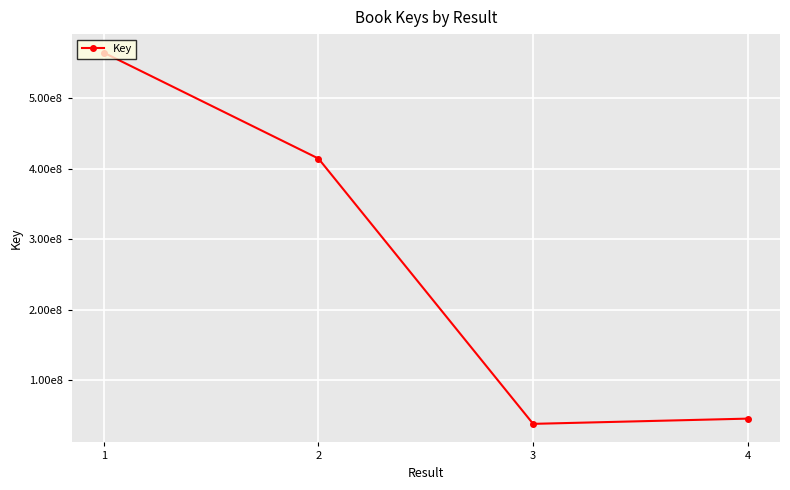

At which label is the value closest to 301151495?

2